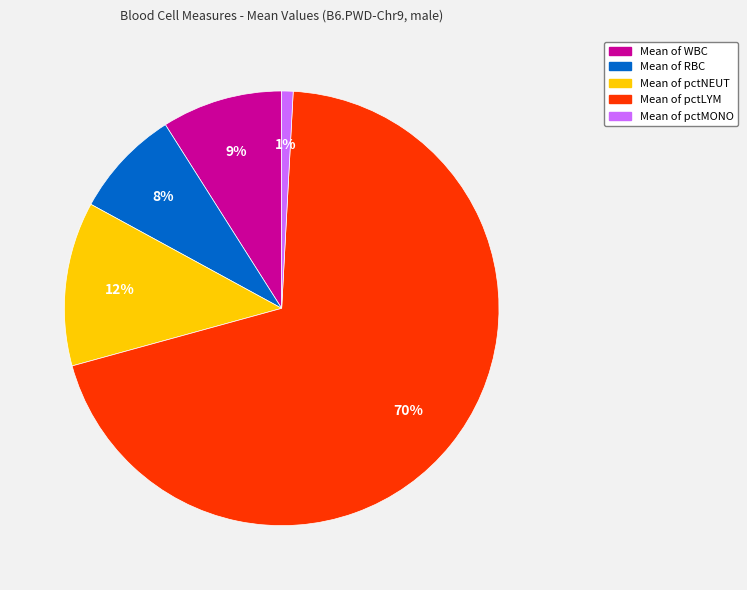

Is there a majority slice in this chart?

Yes